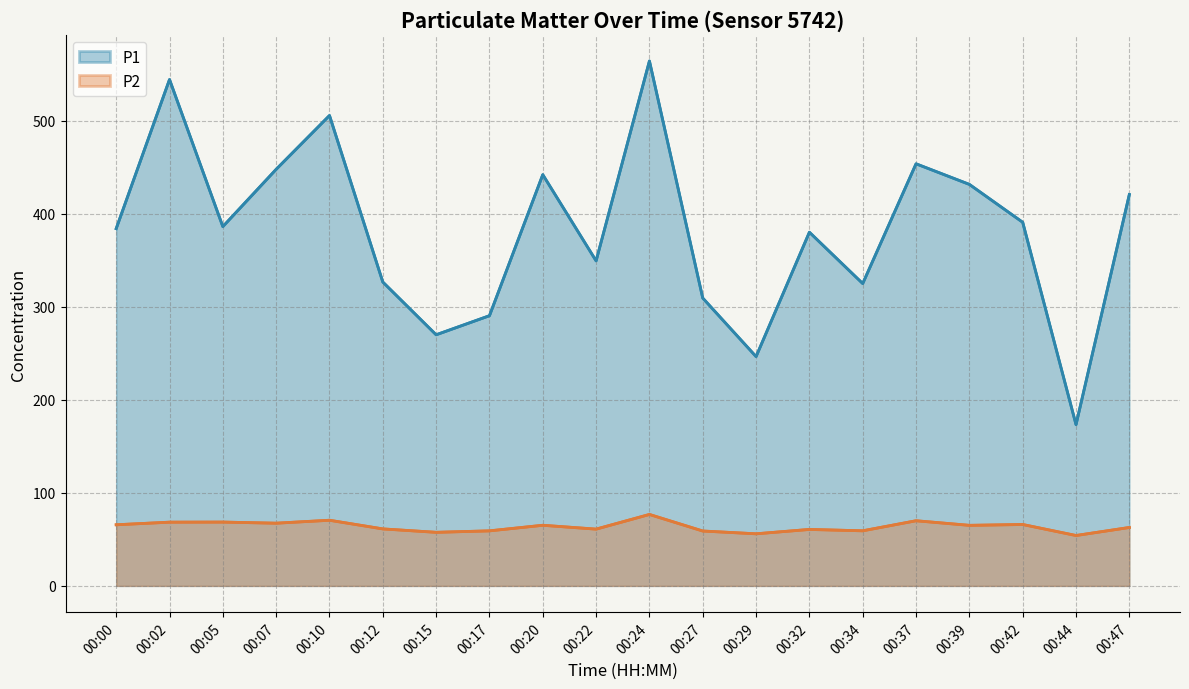

Does the chart display data point markers on the line(s)?

No